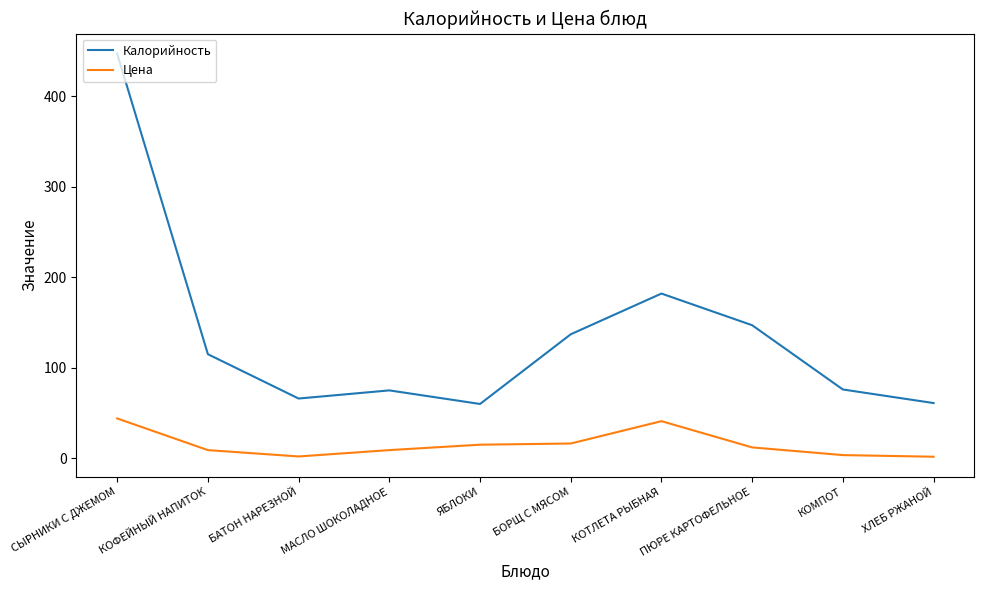

True or false: Калорийность and Цена intersect in this chart.

False